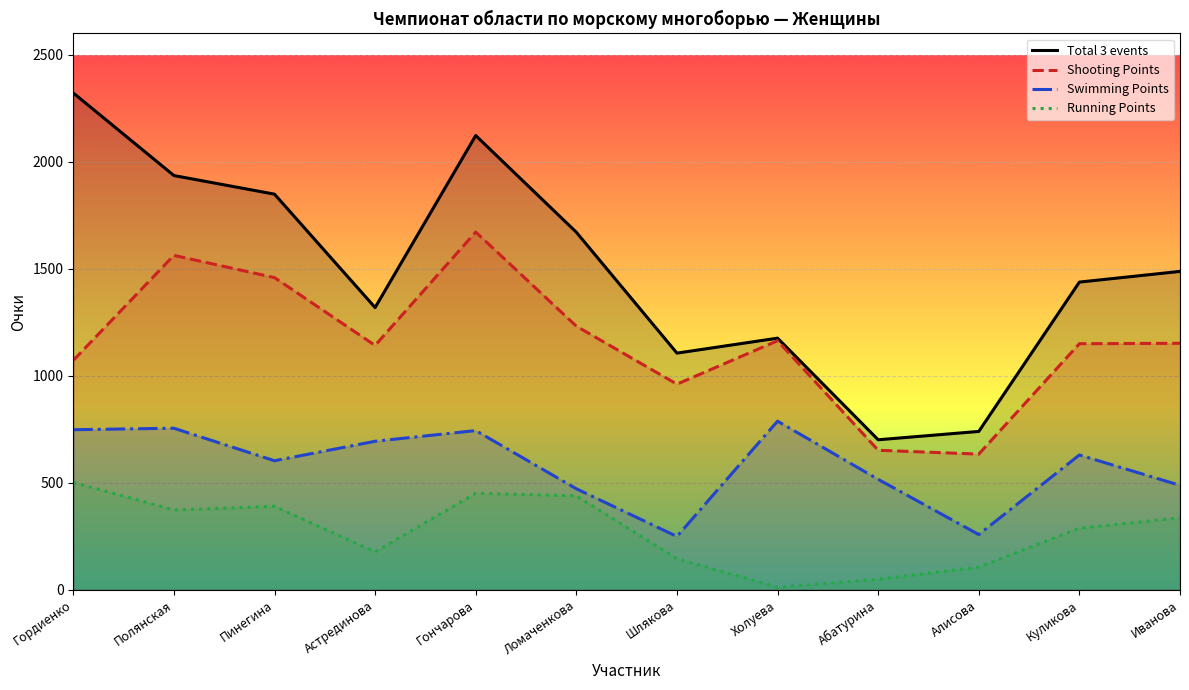

Between Гончарова and Астрединова, which is larger?

Гончарова